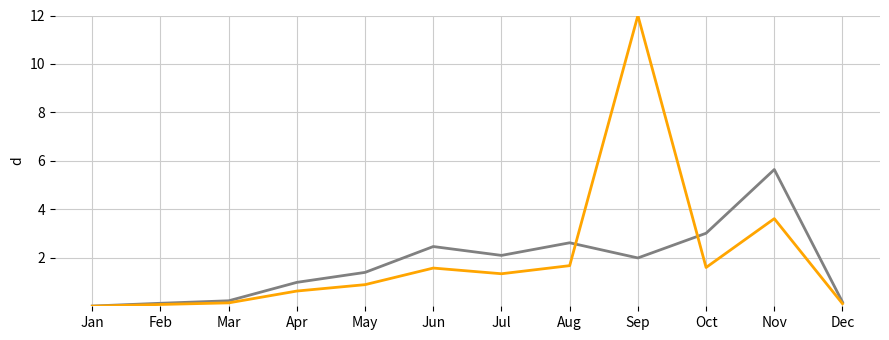

What is the total value across all series at Oct?

4.6